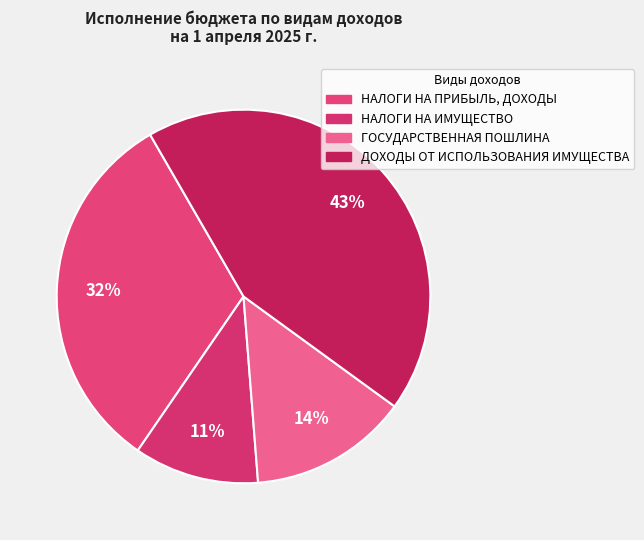

How many segments does this pie chart have?

4